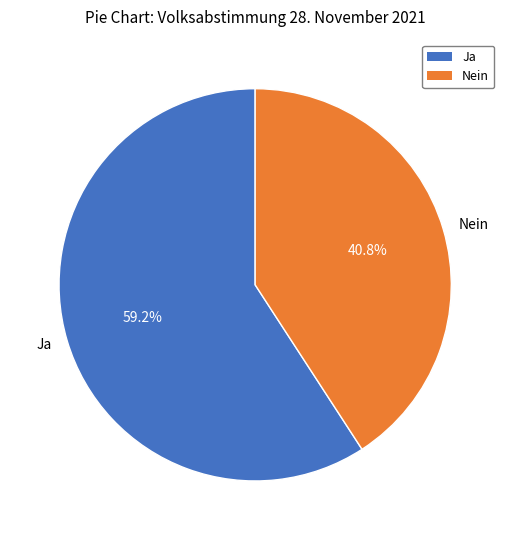

Is the sum of Ja and Nein greater than half?

Yes